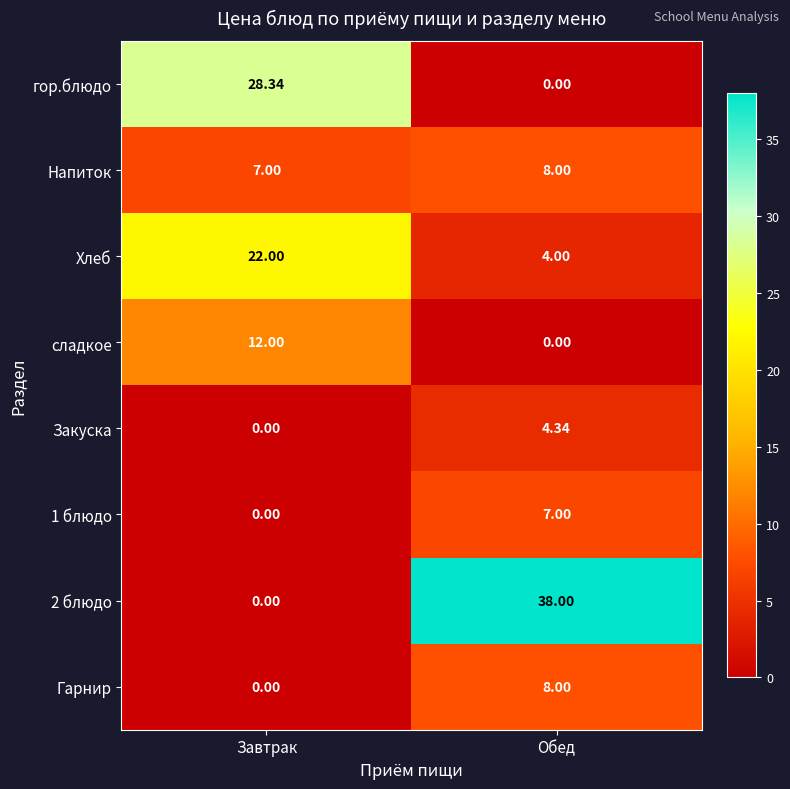

What is the total value across all series at Обед?

69.3